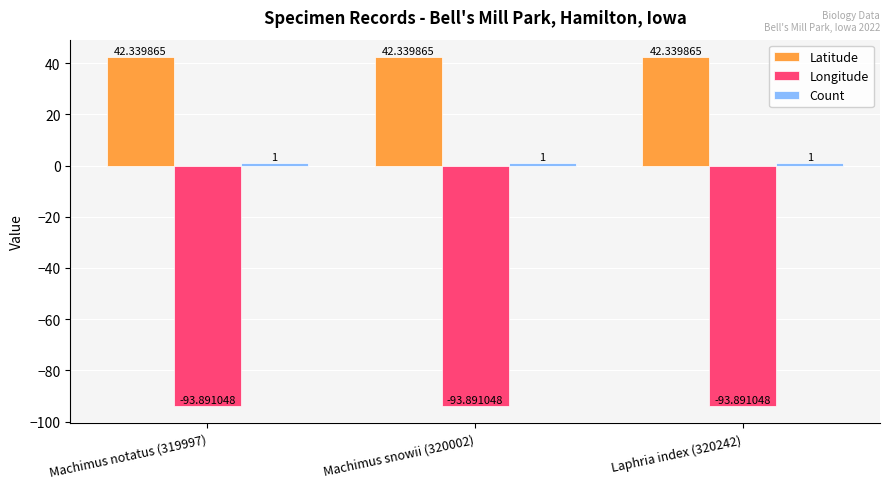

Which series has the largest total across all categories?

Latitude